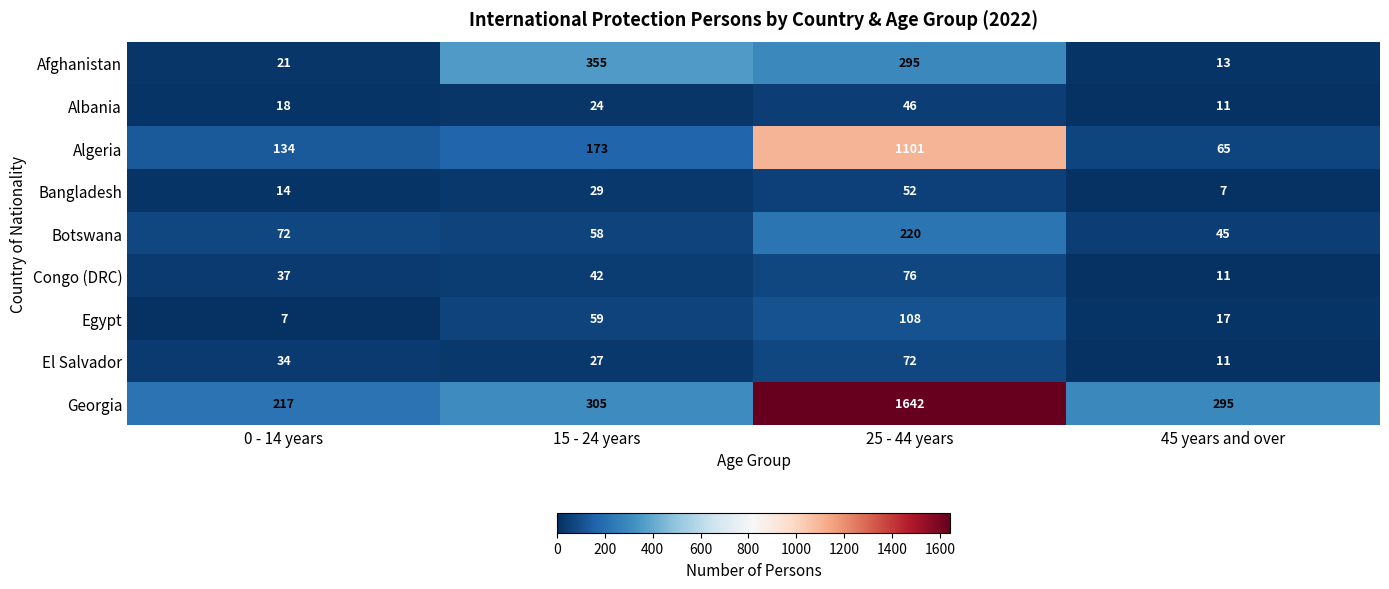

At which category is the sum across all series the highest?

25 - 44 years